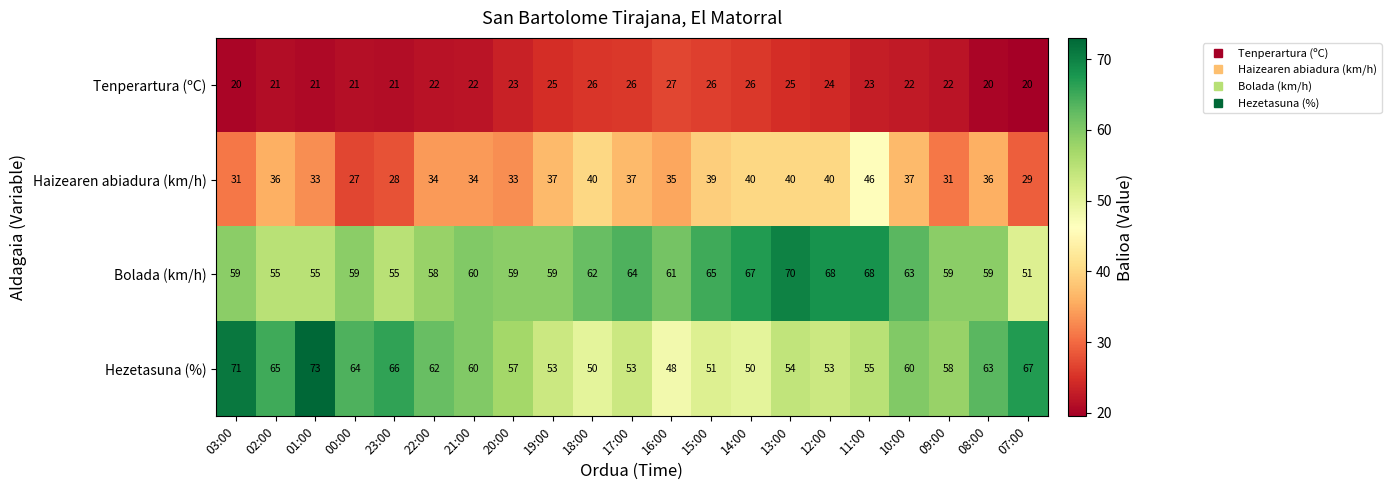

List the series in order of their peak value, lowest first.

Tenperartura (ºC), Haizearen abiadura (km/h), Bolada (km/h), Hezetasuna (%)